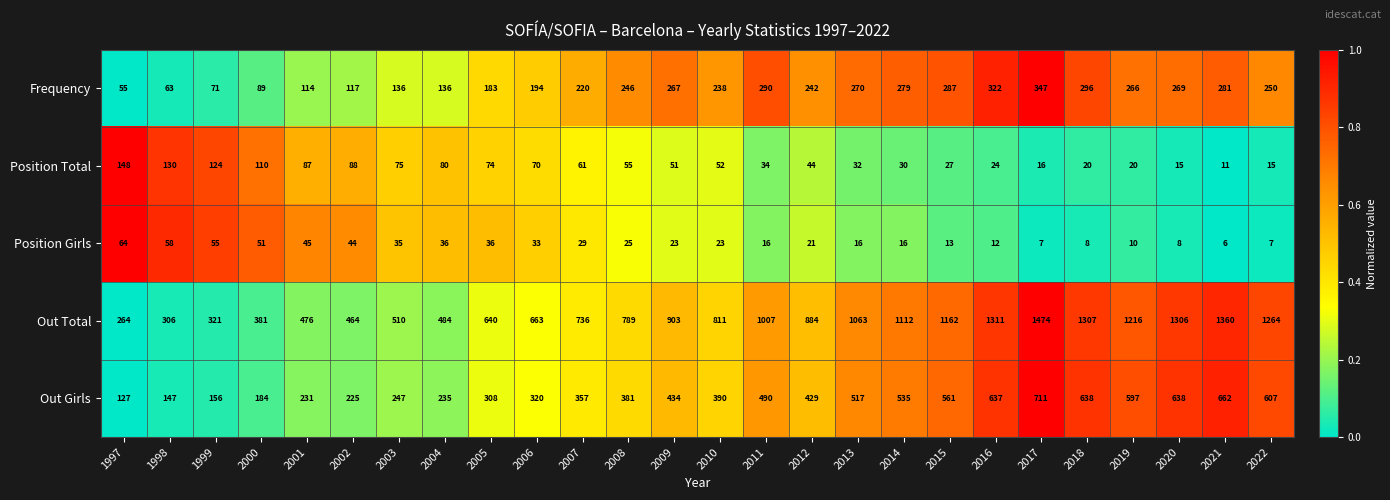

Which series has the largest total across all categories?

Out Total